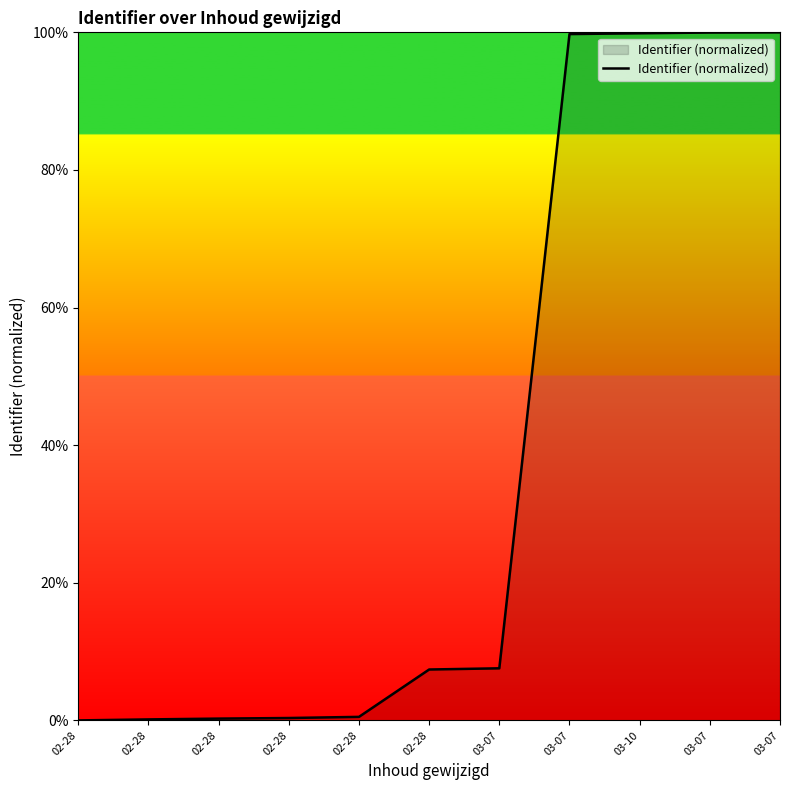

Between 02-28 and 03-07, which is larger?

03-07